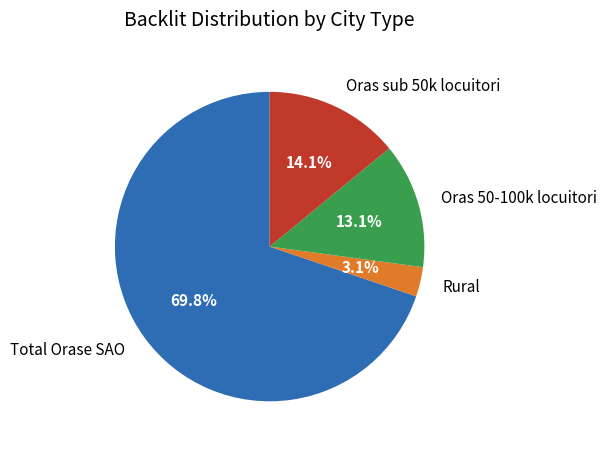

To the nearest percent, what percentage of the pie is Rural?

3%